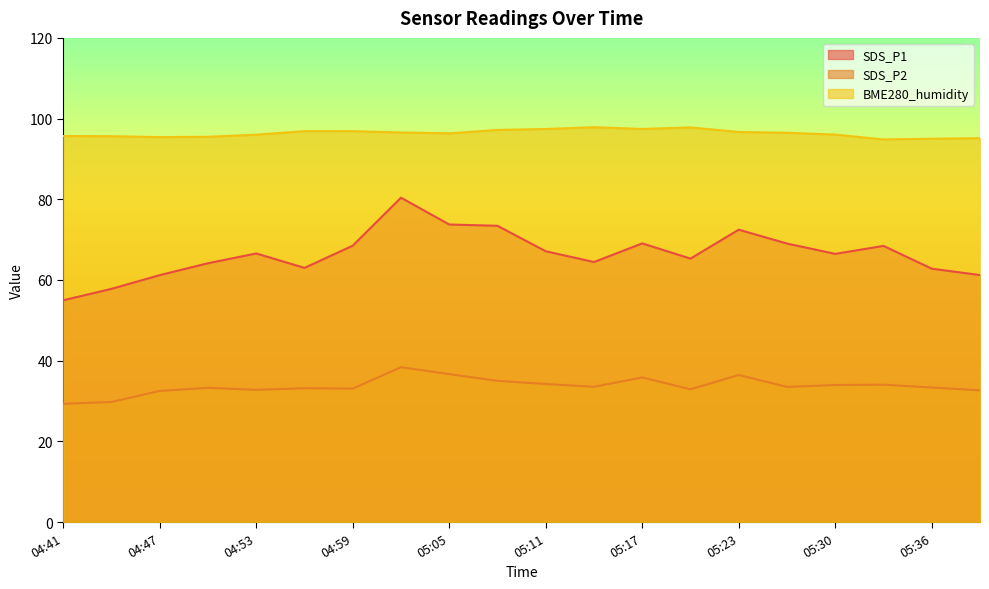

Rank the series at 05:27 from highest to lowest value.

BME280_humidity, SDS_P1, SDS_P2